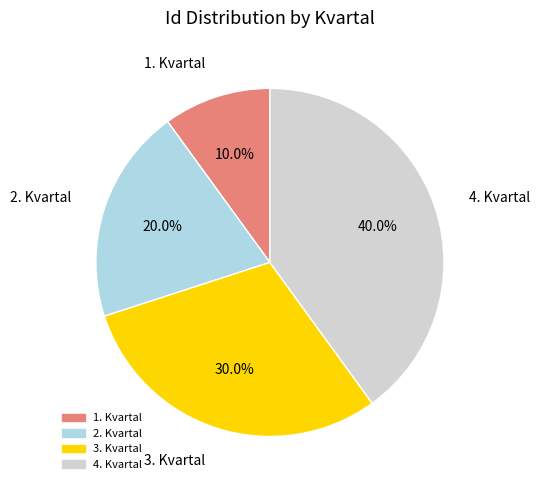

What is the total percentage of 4. Kvartal and 1. Kvartal?

50.0%